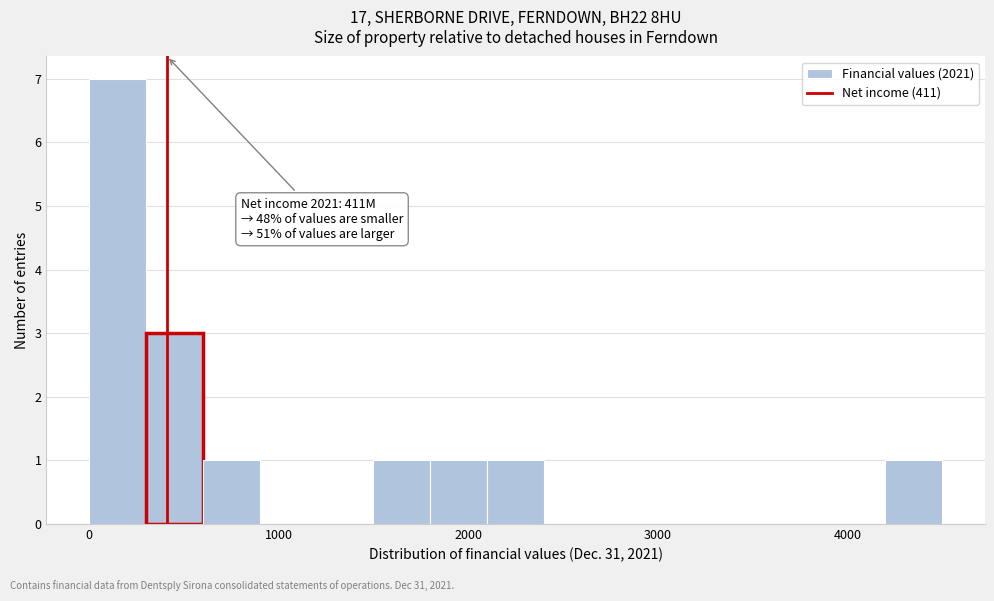

Read against the x-axis, roughly where is the centre of the tallest bar?

200